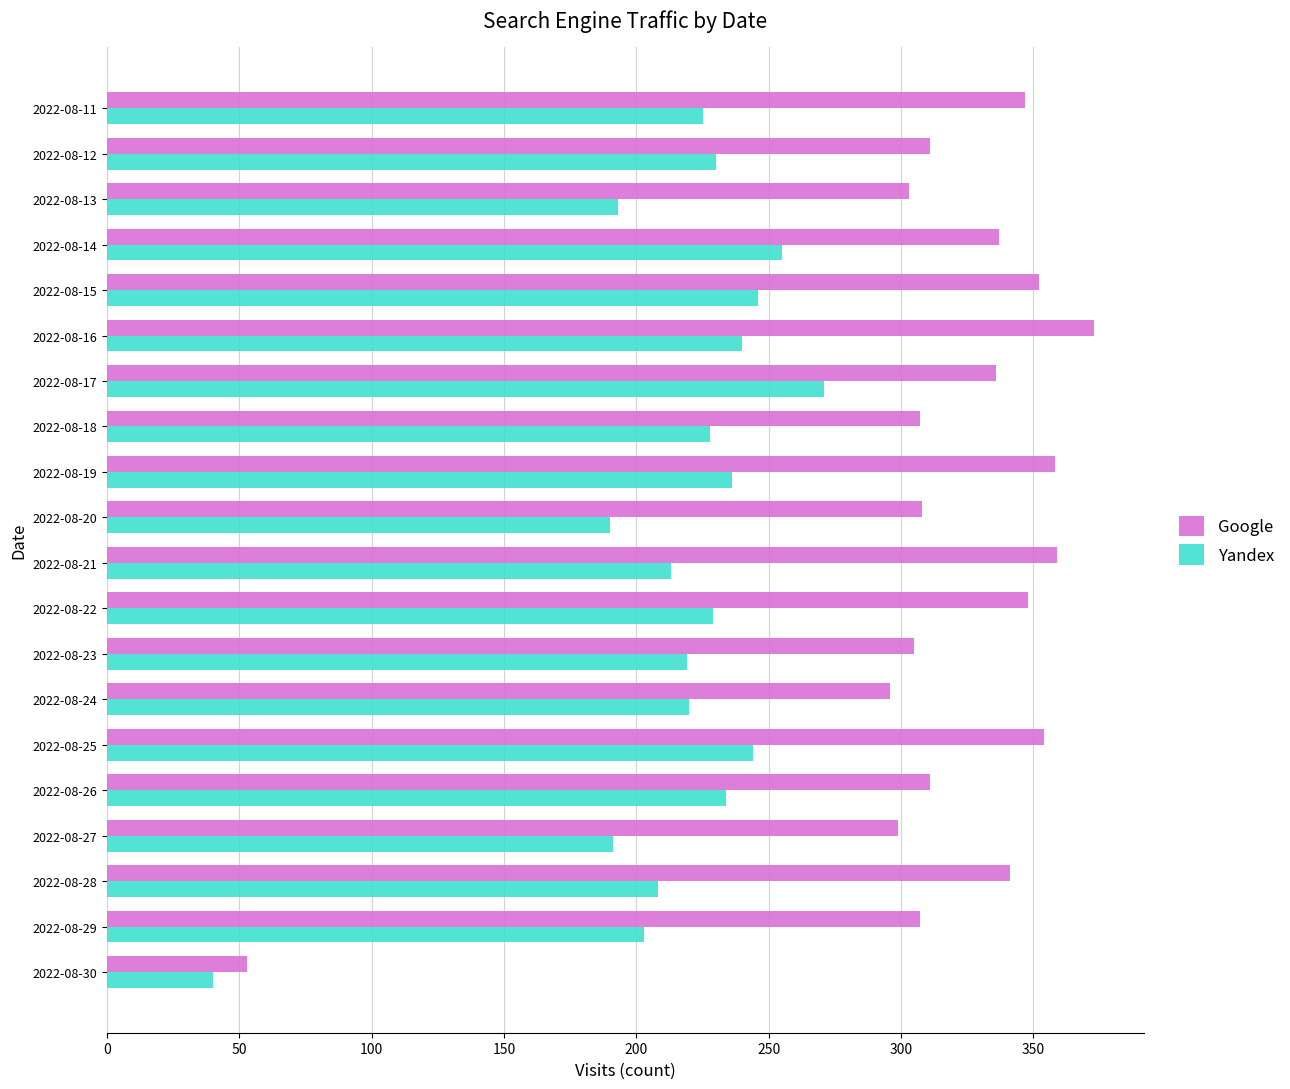

Which series has the largest range (max minus min)?

Google